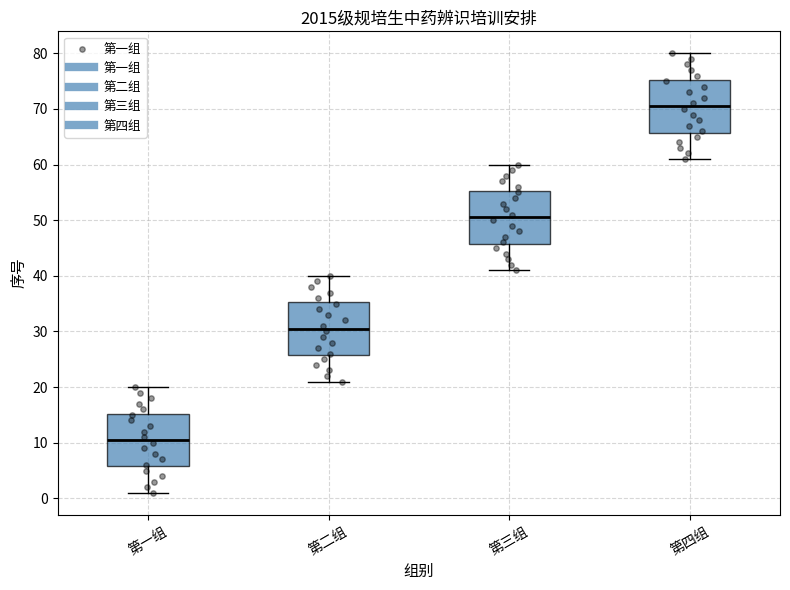

Reading left to right, read every box against the y-axis: the position of its median line, the range the box covers, and the ends of its whiskers. The values are not printed on the chart, so give them approximately, as read against the axis.

第一组: median 11, box 6 to 15, whiskers 1 to 20
第二组: median 31, box 26 to 35, whiskers 21 to 40
第三组: median 51, box 46 to 55, whiskers 41 to 60
第四组: median 71, box 66 to 75, whiskers 61 to 80